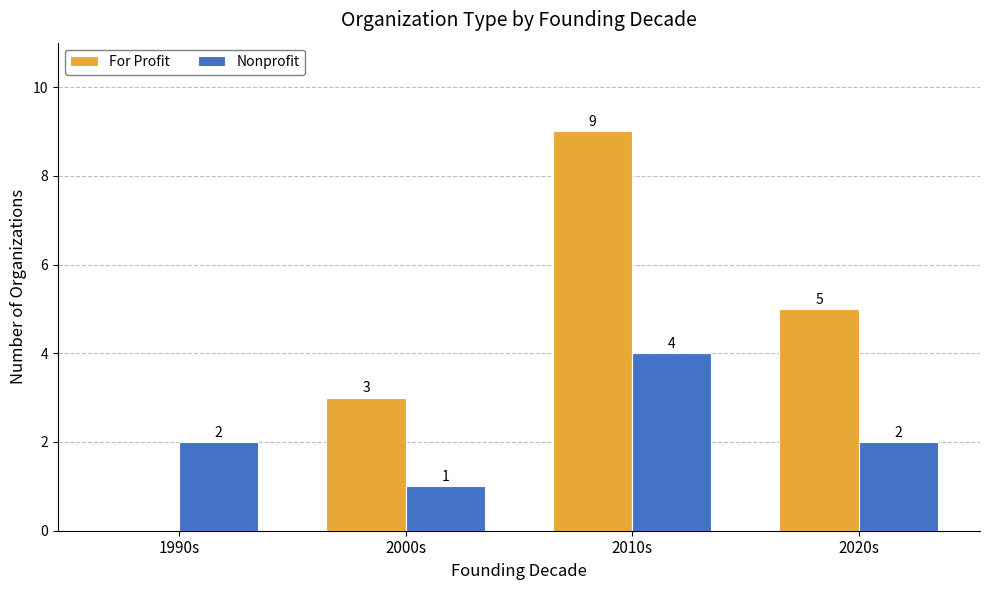

Reading left to right, transcribe all the data shown in this chart.

For Profit: 1990s=0	2000s=3	2010s=9	2020s=5
Nonprofit: 1990s=2	2000s=1	2010s=4	2020s=2